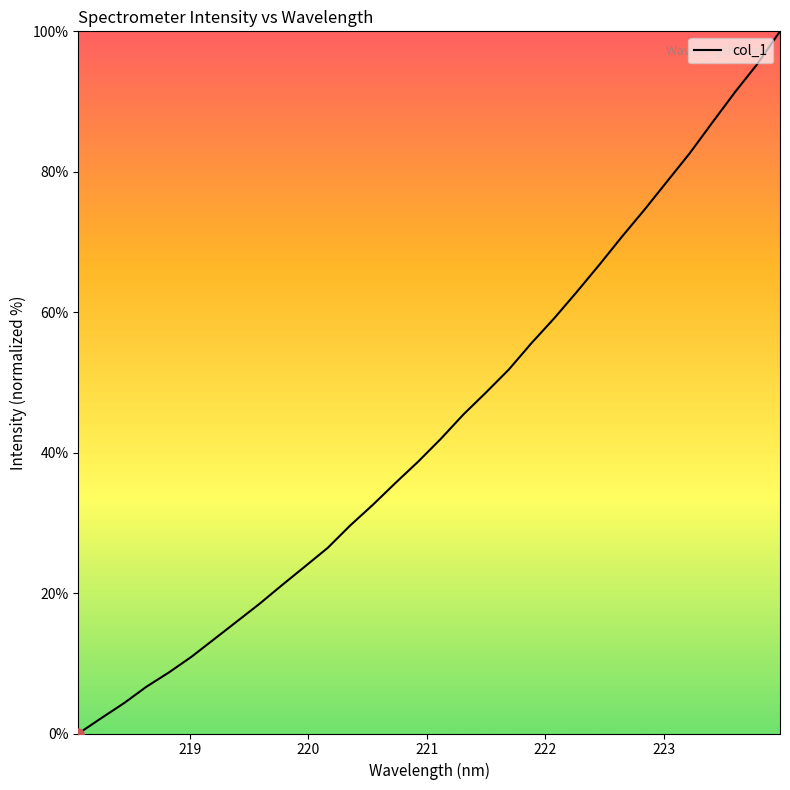

What is the greatest value displayed?

100.0